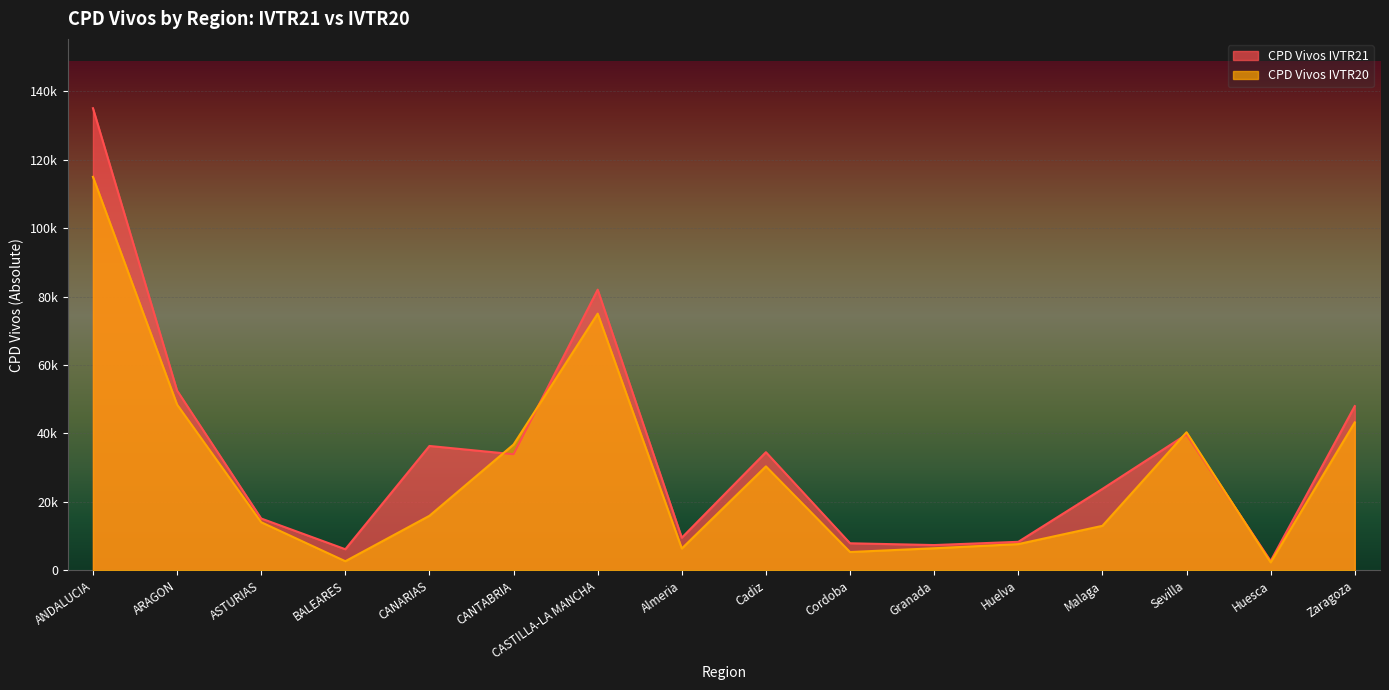

At which category is the sum across all series the highest?

ANDALUCIA